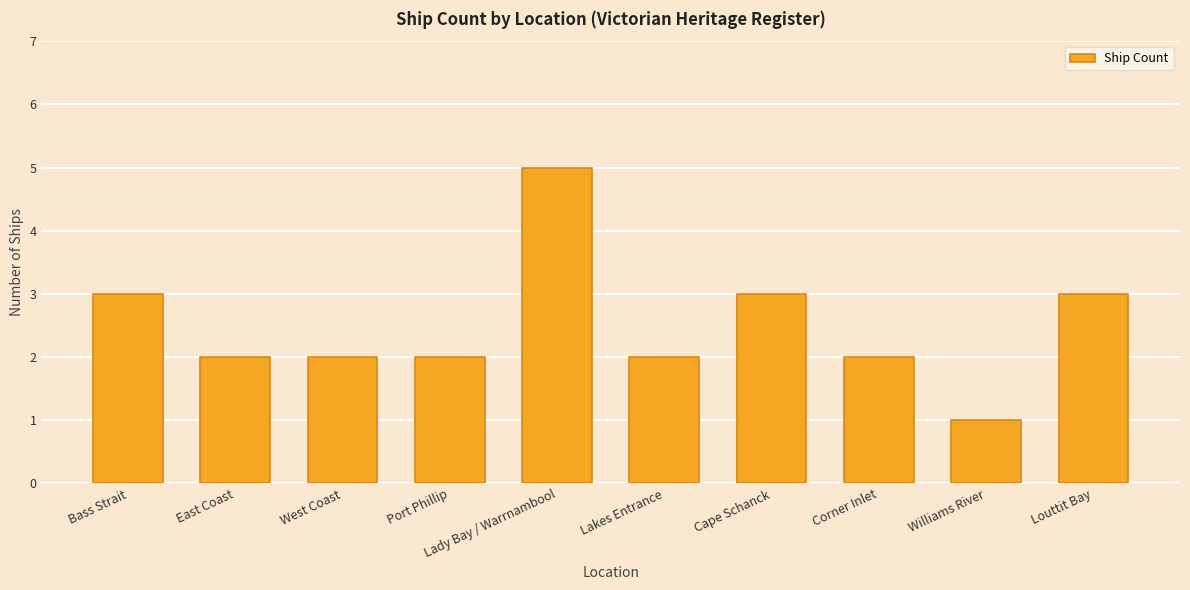

What is the difference between the maximum and minimum values?

4